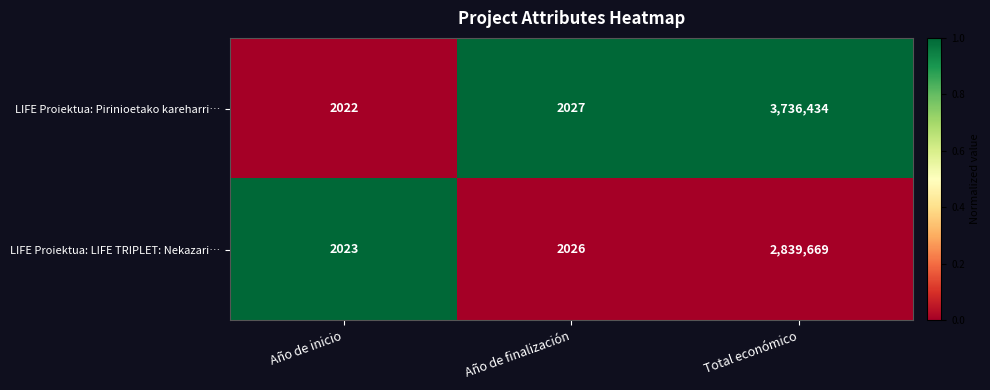

Reading left to right, extract all data points from this chart.

LIFE Proiektua: Pirinioetako kareharri…: Año de inicio=2022	Año de finalización=2027	Total económico=3736434
LIFE Proiektua: LIFE TRIPLET: Nekazari…: Año de inicio=2023	Año de finalización=2026	Total económico=2839669